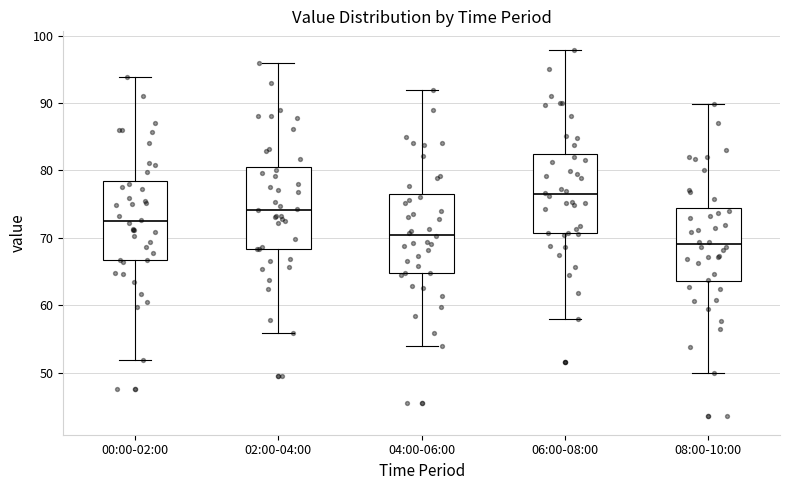

Reading left to right, transcribe this box plot: for each box, give where its median line is, the range the box spans, and where its two whiskers end, as read against the y-axis. The values are not printed on the chart, so give them approximately, as read against the axis.

00:00-02:00: median 72, box 67 to 78, whiskers 52 to 94
02:00-04:00: median 74, box 68 to 80, whiskers 56 to 96
04:00-06:00: median 70, box 65 to 76, whiskers 54 to 92
06:00-08:00: median 76, box 71 to 82, whiskers 58 to 98
08:00-10:00: median 69, box 64 to 74, whiskers 50 to 90